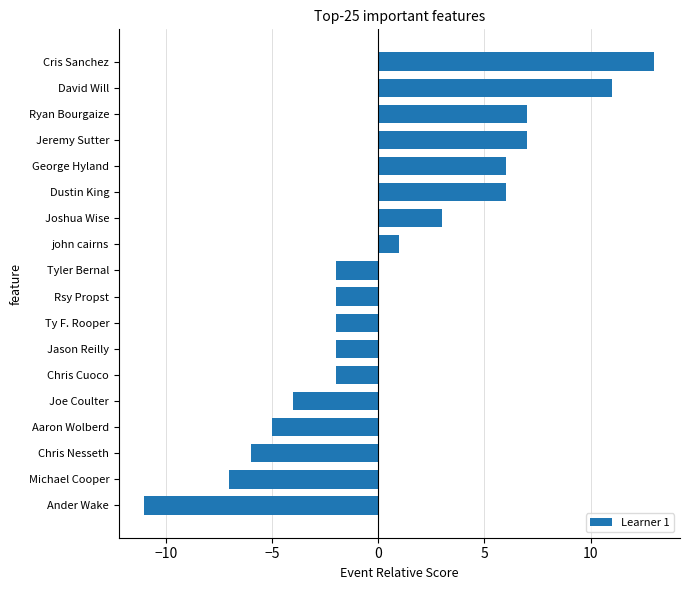

How many values are below zero?

10